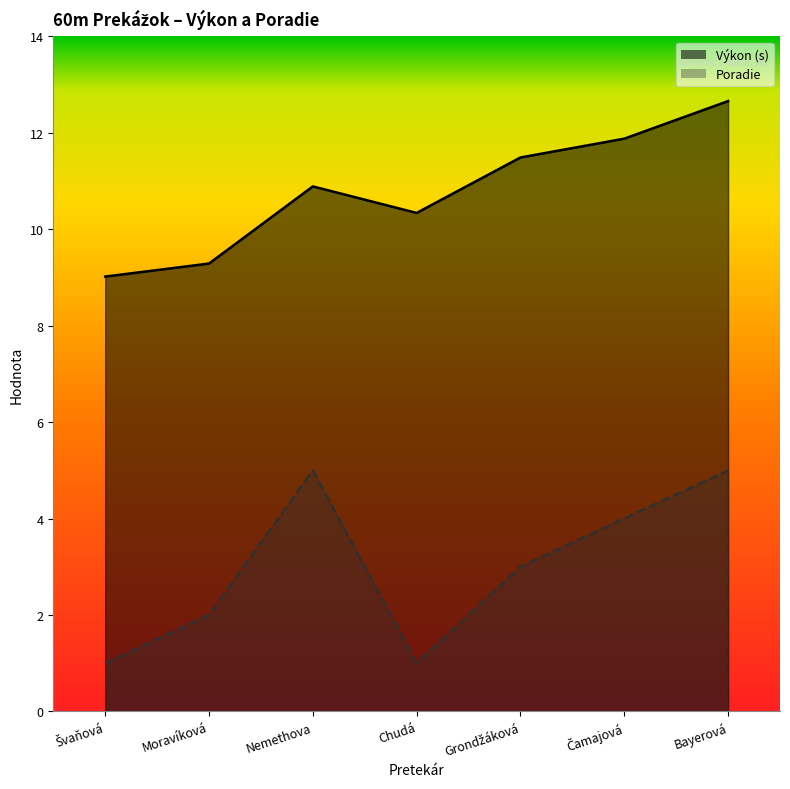

The value of Poradie at Nemethova is 5.0. True or false?

True